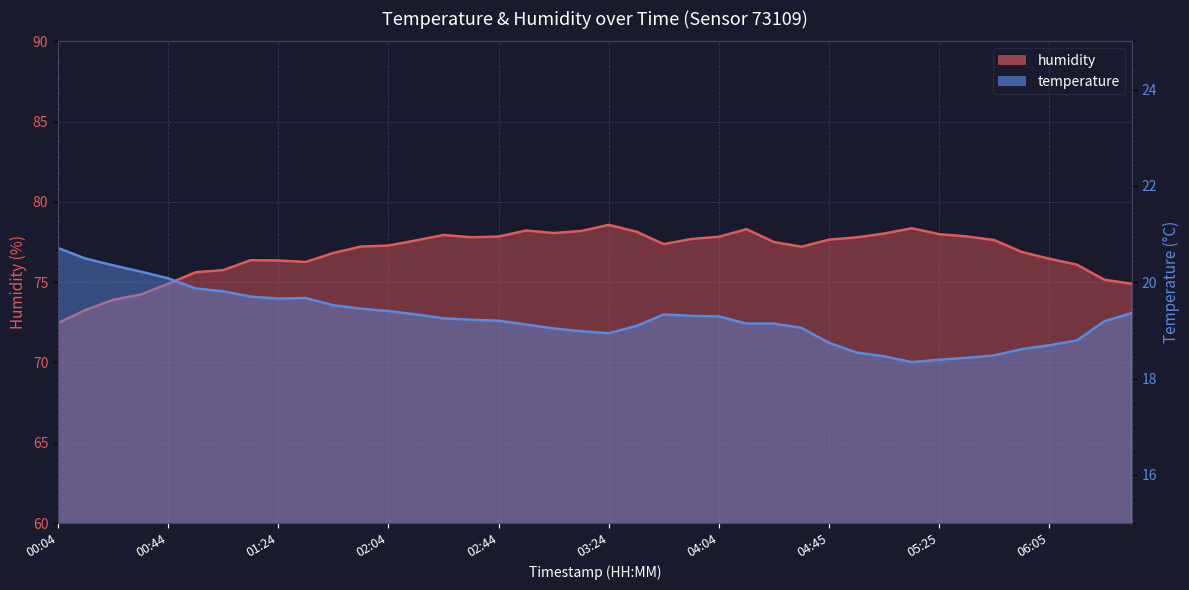

What is the label of the 8th point from the right?

05:25